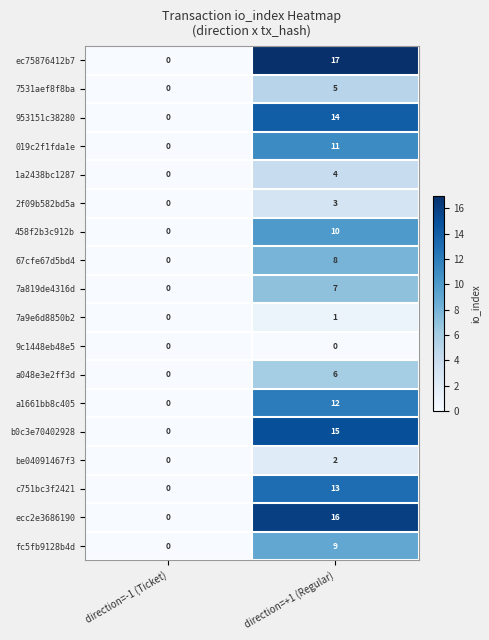

Rank the series by their maximum value, from highest to lowest.

ec75876412b7, ecc2e3686190, b0c3e70402928, 953151c38280, c751bc3f2421, a1661bb8c405, 019c2f1fda1e, 458f2b3c912b, fc5fb9128b4d, 67cfe67d5bd4, 7a819de4316d, a048e3e2ff3d, 7531aef8f8ba, 1a2438bc1287, 2f09b582bd5a, be04091467f3, 7a9e6d8850b2, 9c1448eb48e5